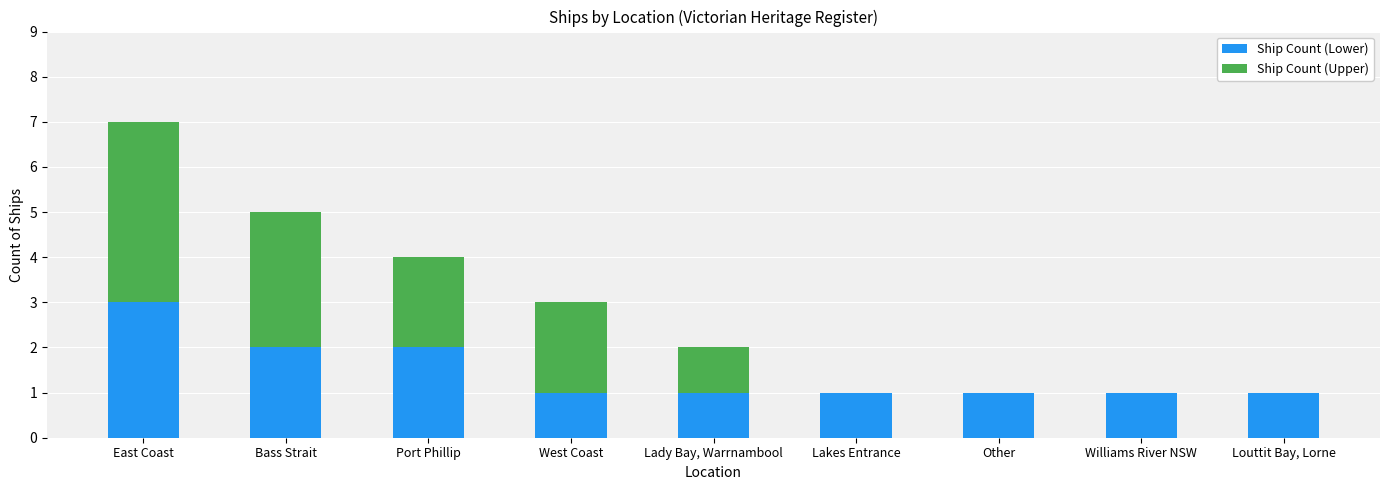

Reading left to right, list the values for the Ship Count (Lower) series.

East Coast=3	Bass Strait=2	Port Phillip=2	West Coast=1	Lady Bay, Warrnambool=1	Lakes Entrance=1	Other=1	Williams River NSW=1	Louttit Bay, Lorne=1